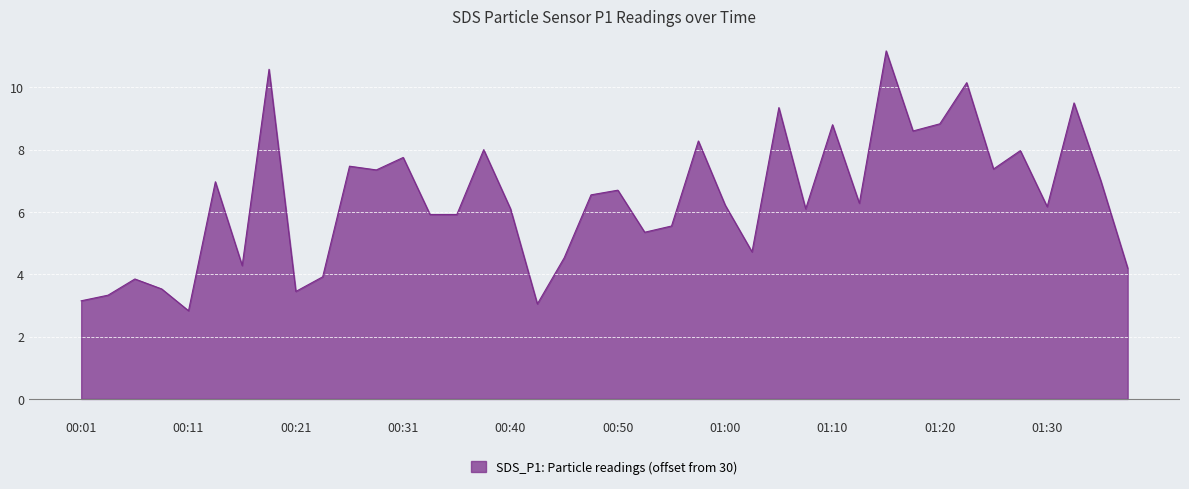

At which category does the chart reach its minimum across all series?

00:11